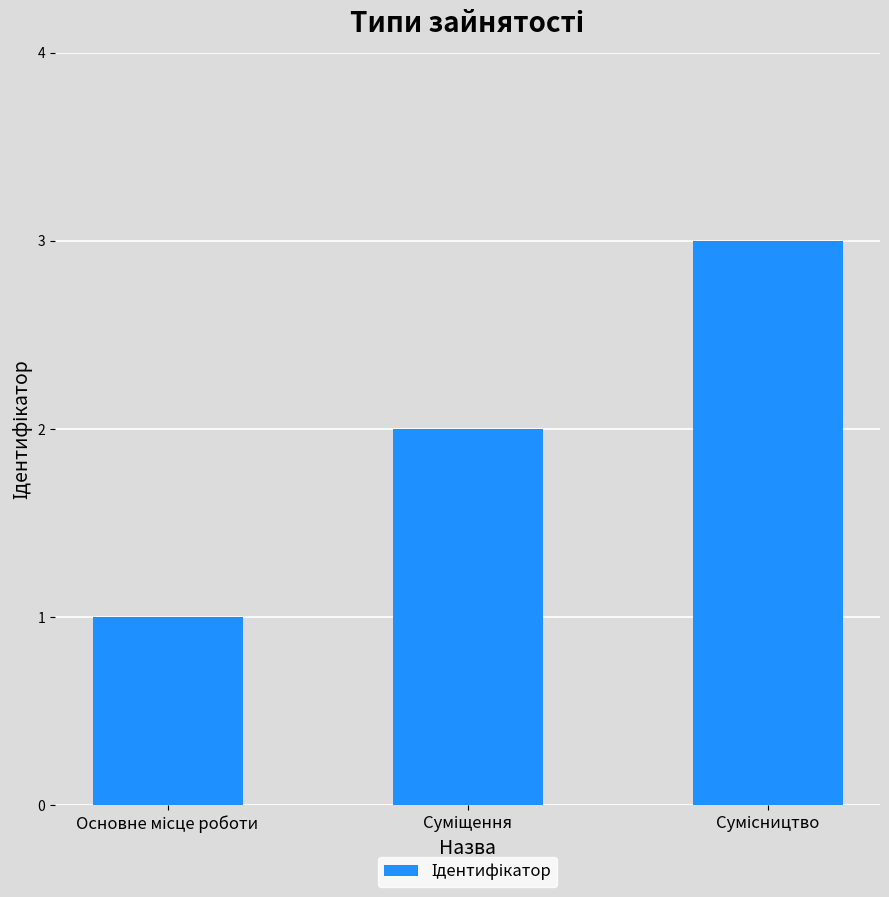

What is the sum of all values?

6